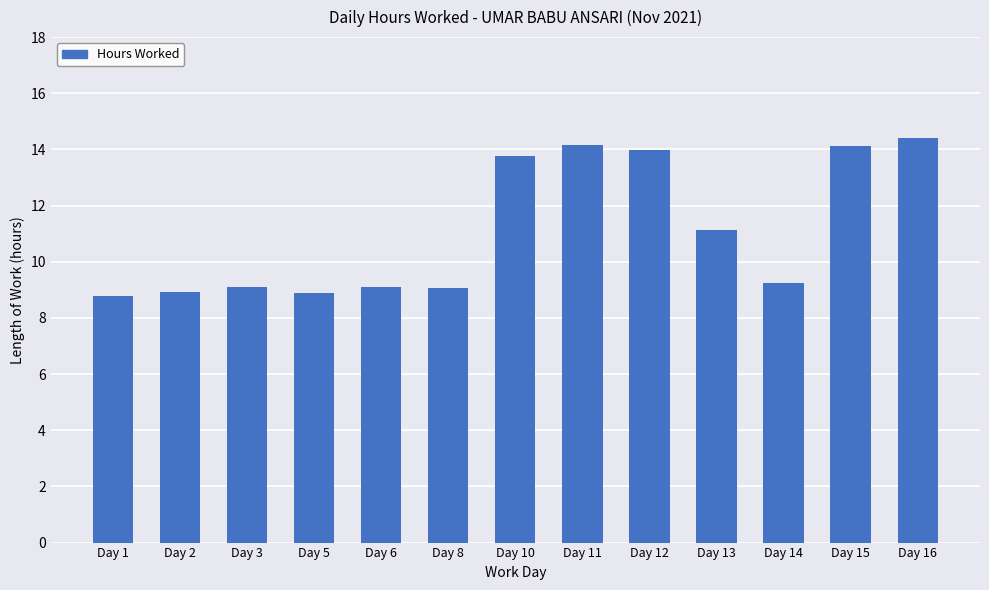

Which has a higher value, Day 2 or Day 10?

Day 10